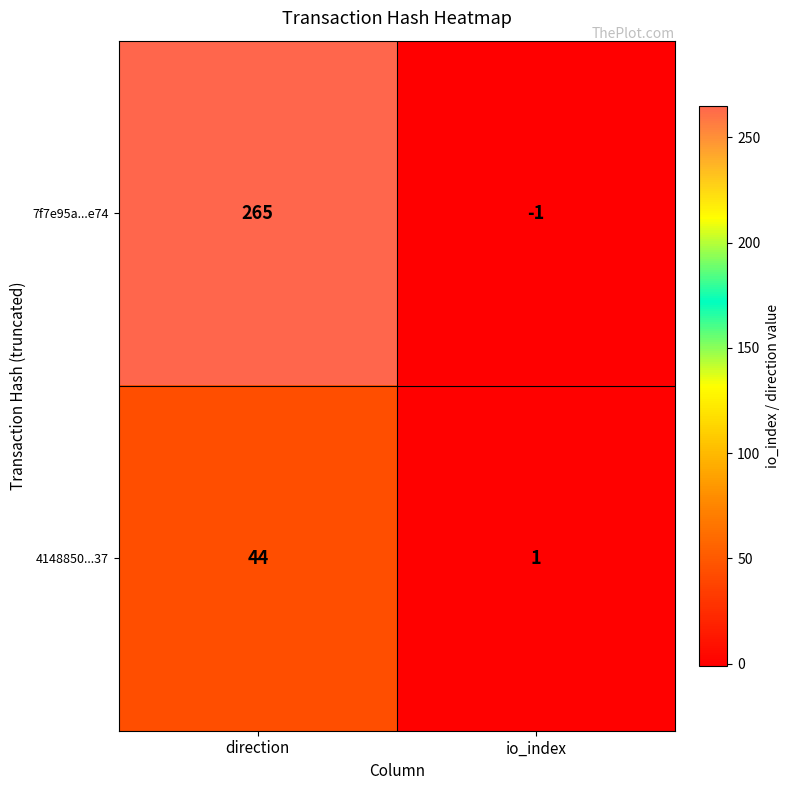

List the series in order of their peak value, lowest first.

4148850...37, 7f7e95a...e74